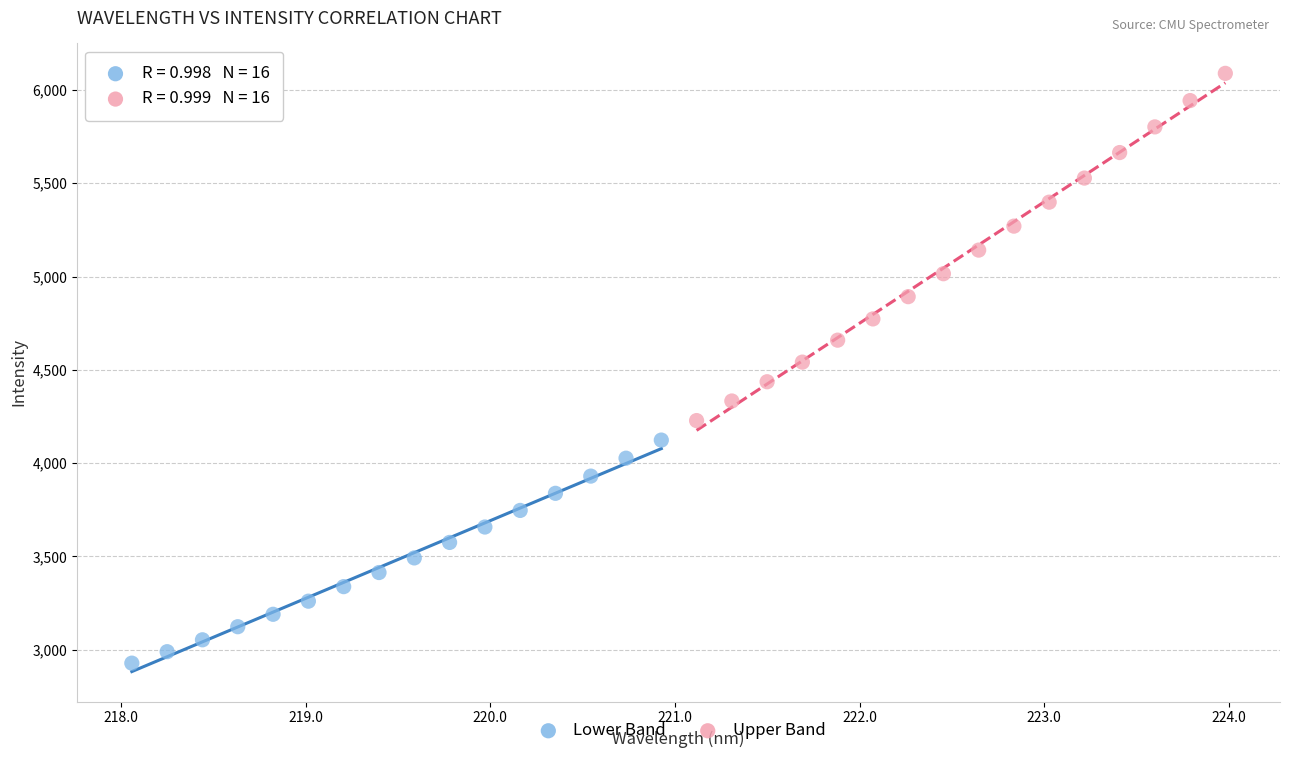

Which series has the widest spread of Y values?

Upper Band